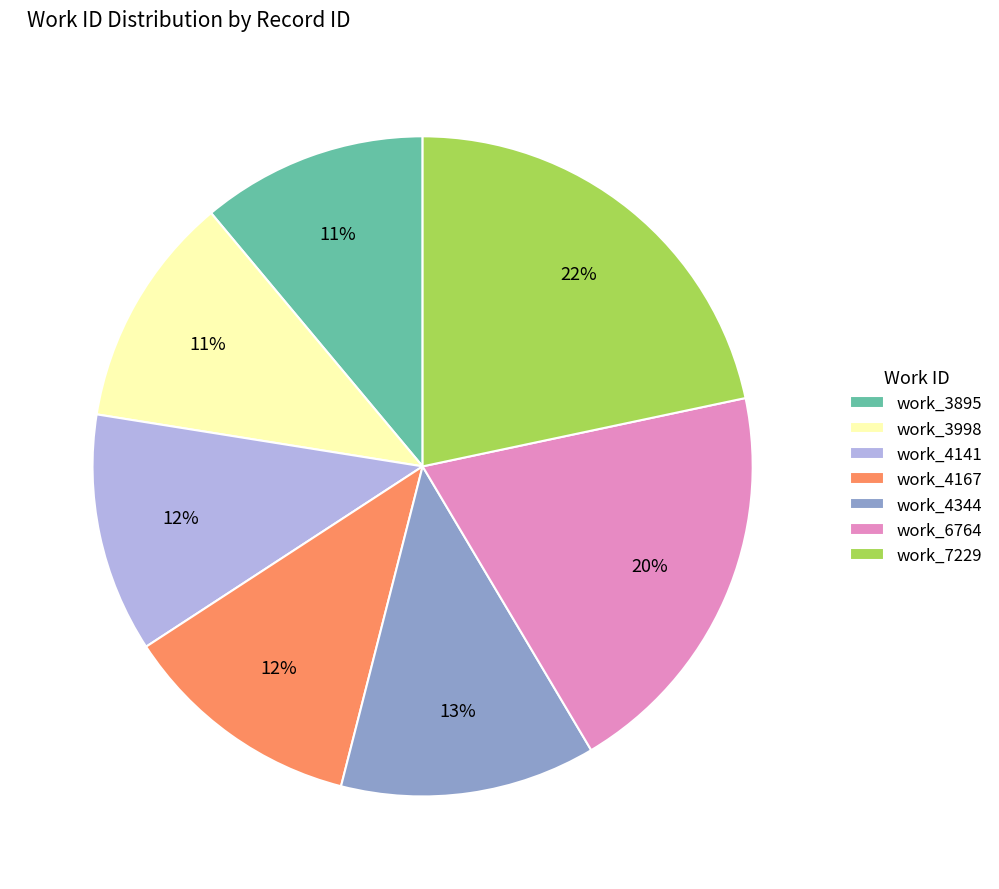

To the nearest percent, what is the average slice percentage?

14%